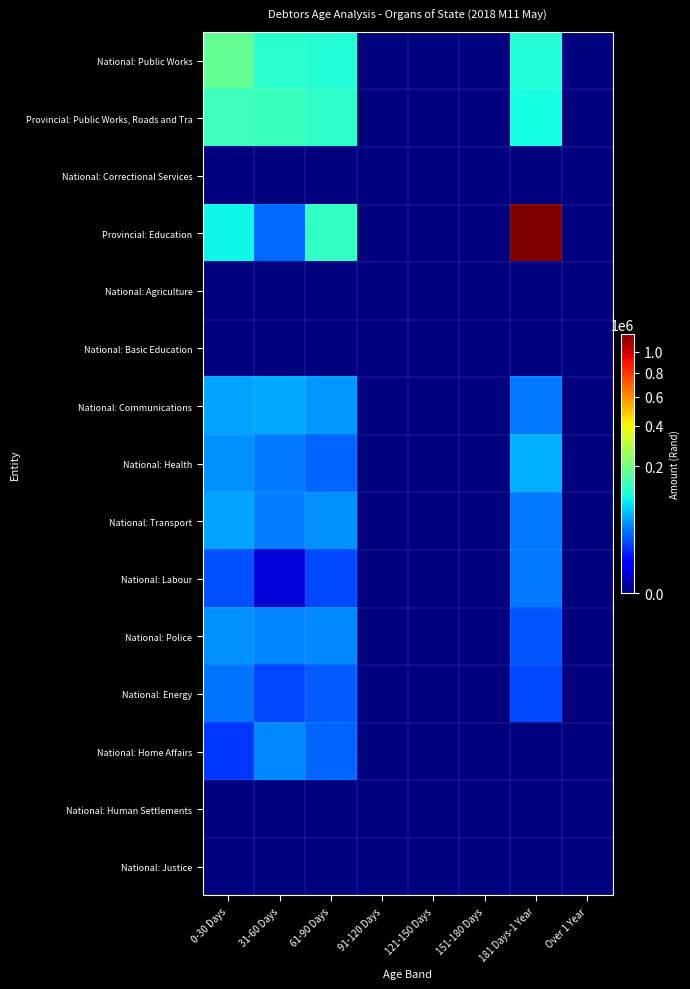

Reading left to right, extract all data points from this chart.

National: Public Works: 0-30 Days=182000	31-60 Days=122000	61-90 Days=116000	91-120 Days=0	121-150 Days=0	151-180 Days=0	181 Days-1 Year=116000	Over 1 Year=0
Provincial: Public Works, Roads and Tra: 0-30 Days=140000	31-60 Days=136000	61-90 Days=124000	91-120 Days=0	121-150 Days=0	151-180 Days=0	181 Days-1 Year=103000	Over 1 Year=0
National: Correctional Services: 0-30 Days=0	31-60 Days=0	61-90 Days=0	91-120 Days=0	121-150 Days=0	151-180 Days=0	181 Days-1 Year=0	Over 1 Year=0
Provincial: Education: 0-30 Days=98000	31-60 Days=30000	61-90 Days=131000	91-120 Days=0	121-150 Days=0	151-180 Days=0	181 Days-1 Year=1195000	Over 1 Year=0
National: Agriculture: 0-30 Days=0	31-60 Days=0	61-90 Days=0	91-120 Days=0	121-150 Days=0	151-180 Days=0	181 Days-1 Year=0	Over 1 Year=0
National: Basic Education: 0-30 Days=0	31-60 Days=0	61-90 Days=0	91-120 Days=0	121-150 Days=0	151-180 Days=0	181 Days-1 Year=0	Over 1 Year=0
National: Communications: 0-30 Days=53000	31-60 Days=55000	61-90 Days=47000	91-120 Days=0	121-150 Days=0	151-180 Days=0	181 Days-1 Year=35000	Over 1 Year=0
National: Health: 0-30 Days=45000	31-60 Days=35000	61-90 Days=28000	91-120 Days=0	121-150 Days=0	151-180 Days=0	181 Days-1 Year=58000	Over 1 Year=0
National: Transport: 0-30 Days=52000	31-60 Days=36000	61-90 Days=44000	91-120 Days=0	121-150 Days=0	151-180 Days=0	181 Days-1 Year=35000	Over 1 Year=0
National: Labour: 0-30 Days=23000	31-60 Days=2000	61-90 Days=21000	91-120 Days=0	121-150 Days=0	151-180 Days=0	181 Days-1 Year=35000	Over 1 Year=0
National: Police: 0-30 Days=45000	31-60 Days=40000	61-90 Days=41000	91-120 Days=0	121-150 Days=0	151-180 Days=0	181 Days-1 Year=24000	Over 1 Year=0
National: Energy: 0-30 Days=34000	31-60 Days=20000	61-90 Days=26000	91-120 Days=0	121-150 Days=0	151-180 Days=0	181 Days-1 Year=21000	Over 1 Year=0
National: Home Affairs: 0-30 Days=16000	31-60 Days=41000	61-90 Days=29000	91-120 Days=0	121-150 Days=0	151-180 Days=0	181 Days-1 Year=0	Over 1 Year=0
National: Human Settlements: 0-30 Days=0	31-60 Days=0	61-90 Days=0	91-120 Days=0	121-150 Days=0	151-180 Days=0	181 Days-1 Year=0	Over 1 Year=0
National: Justice: 0-30 Days=0	31-60 Days=0	61-90 Days=0	91-120 Days=0	121-150 Days=0	151-180 Days=0	181 Days-1 Year=0	Over 1 Year=0